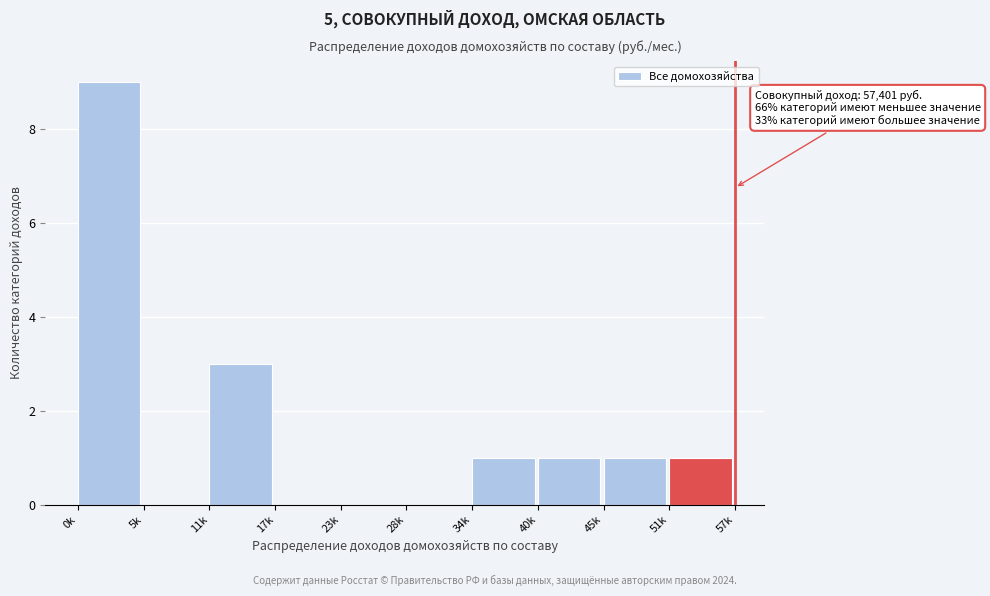

Reading left to right, transcribe all the data shown in this chart.

0k=9	5k=0	11k=3	17k=0	23k=0	28k=0	34k=1	40k=1	45k=1	51k=1